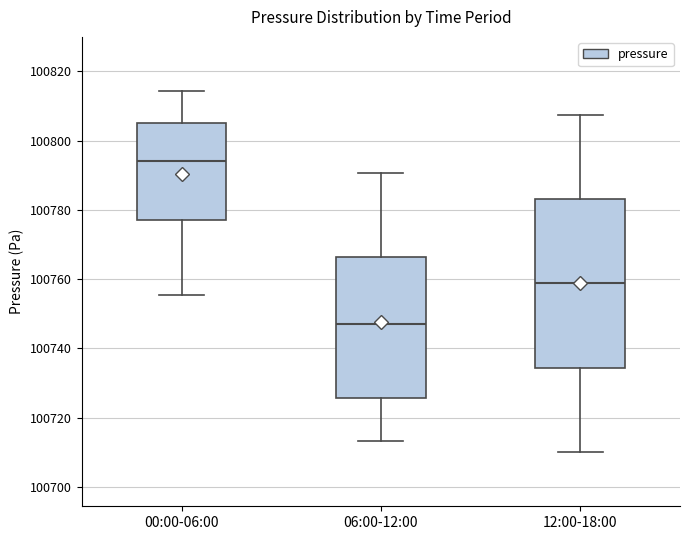

Where is the upper edge of the box for 00:00-06:00 on the y-axis? The values are not printed on the chart, so give them approximately, as read against the axis.

100806